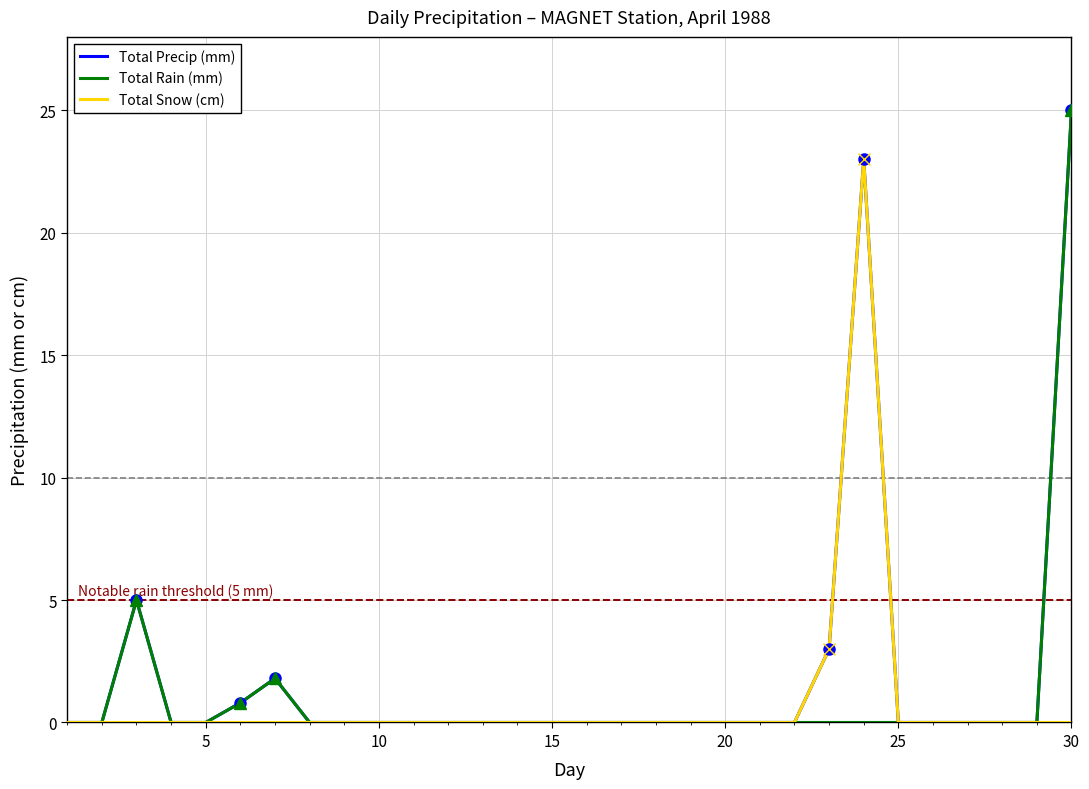

Which category has the highest value in the Total Precip (mm) series?

30